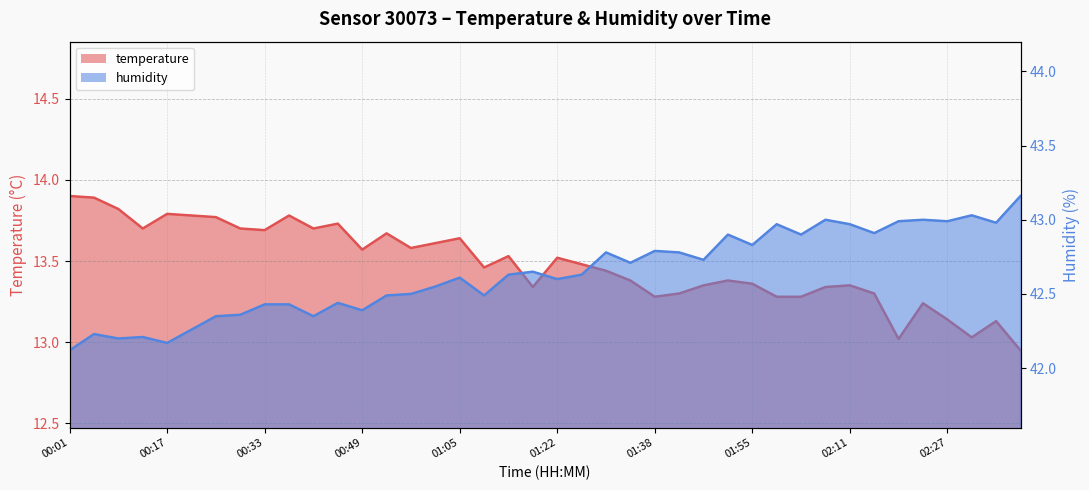

Which series changed the most between 00:29 and 01:05?

humidity